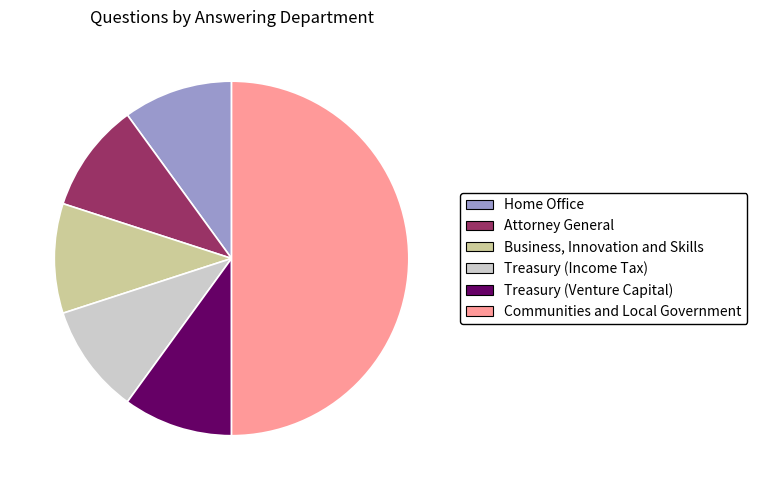

True or false: Treasury (Venture Capital) accounts for 1% of the total.

False